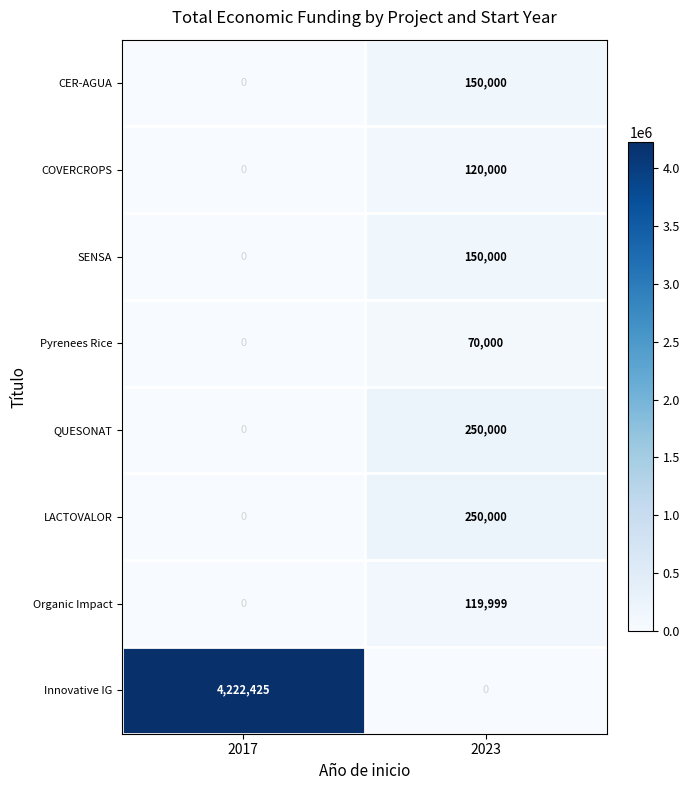

What is the difference between the Pyrenees Rice values at 2017 and 2023?

70000